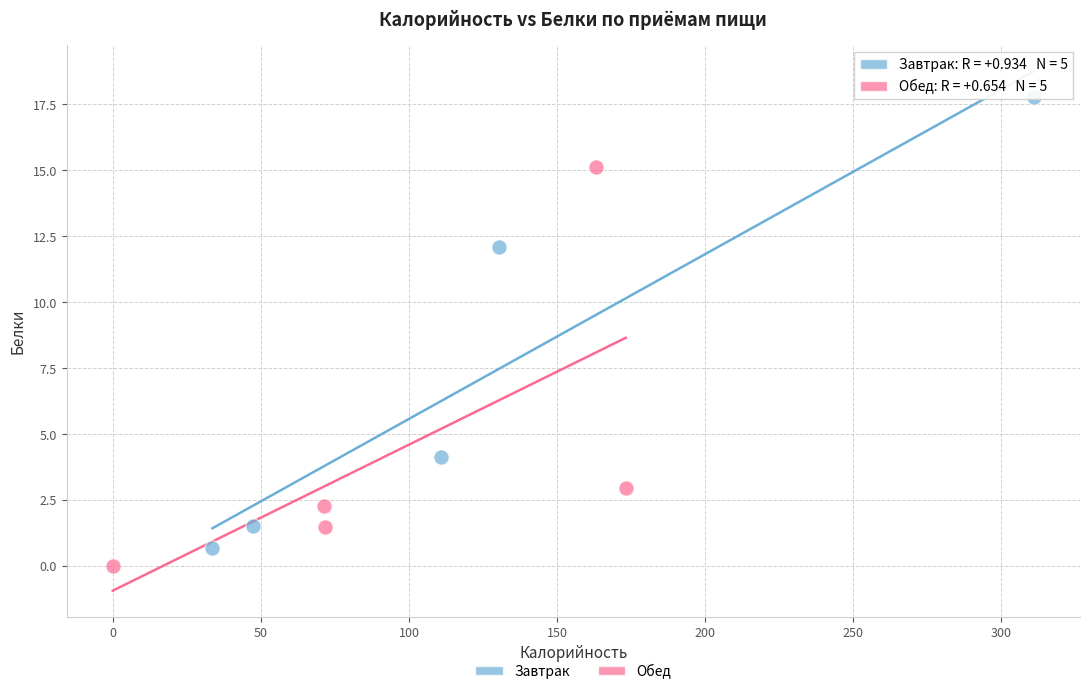

Which series reaches the maximum Y coordinate?

Завтрак